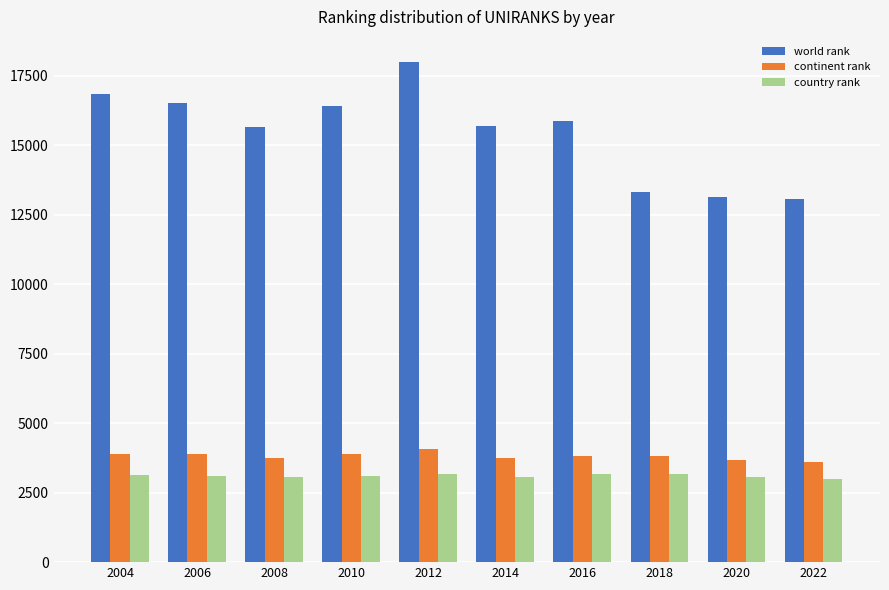

Rank the series at 2012 from highest to lowest value.

world rank, continent rank, country rank